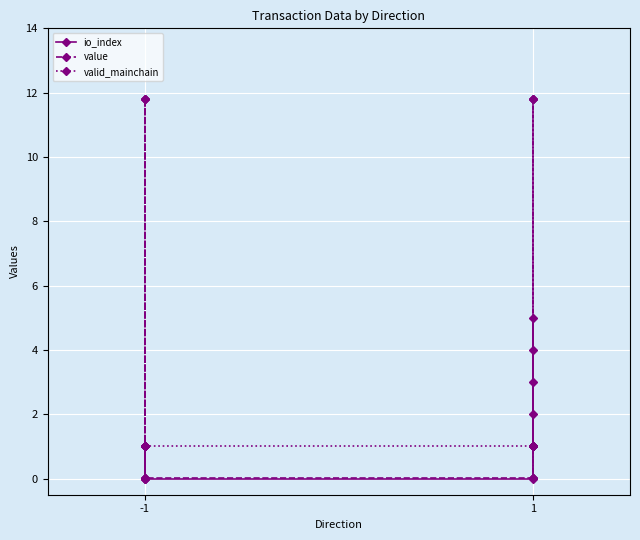

The io_index series shows 1.0 at 1. True or false?

True